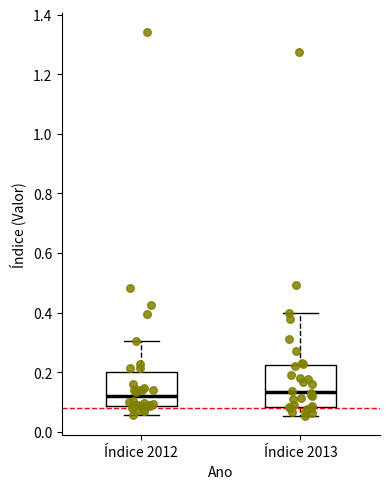

Where is the lower edge of the box for Índice 2013 on the y-axis? The values are not printed on the chart, so give them approximately, as read against the axis.

0.08